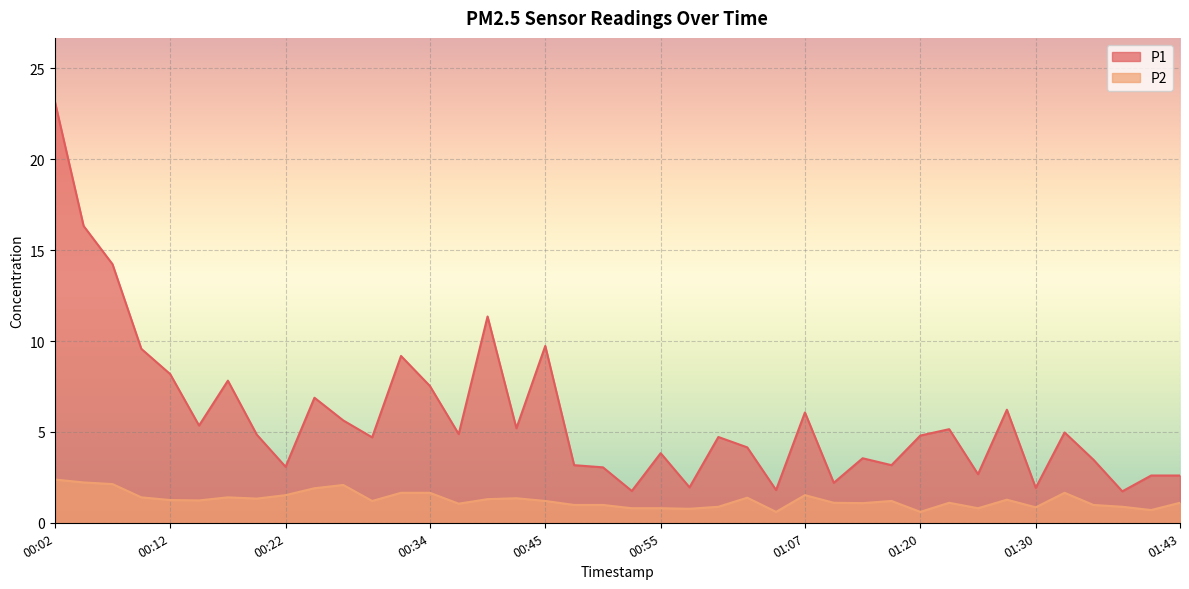

Read the P2 value at 01:23.

1.1